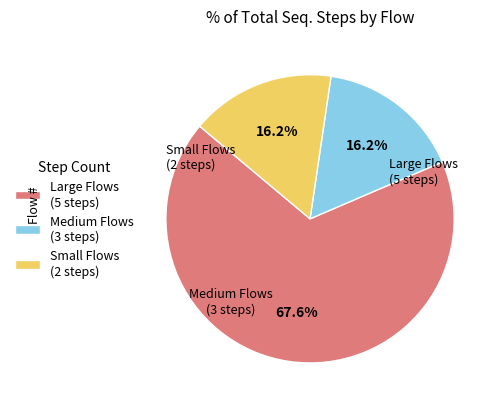

What percentage is NOT represented by Small Flows (2 steps)?

83.8%